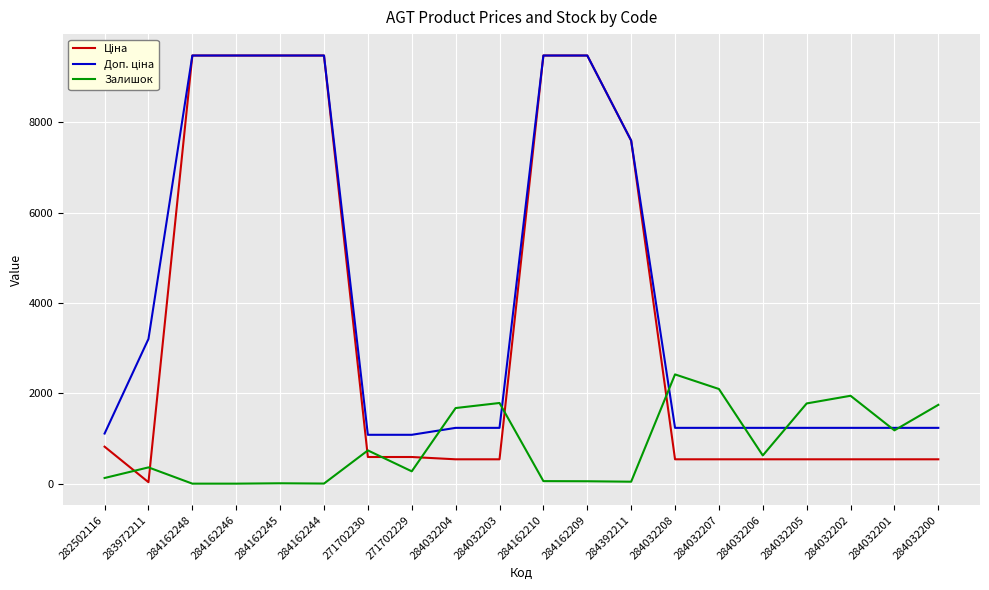

Is it true that Залишок equals 3544.2 at 284032208?

False